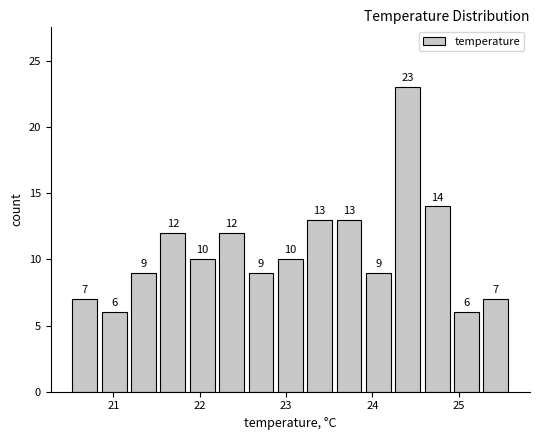

Around what value on the x-axis is the tallest bar? Give the approximate position of its centre, as read against the axis.

24.4